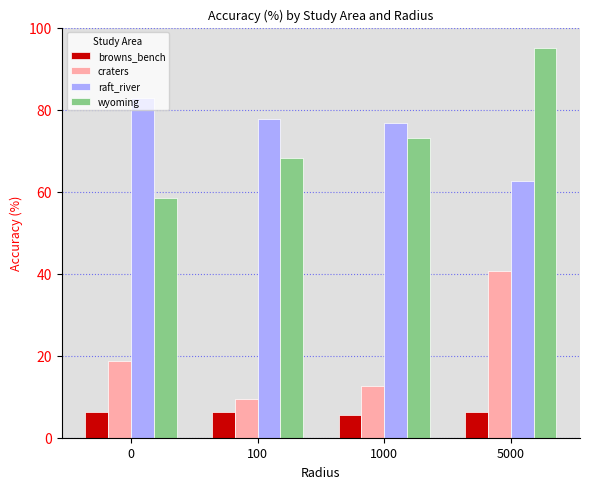

At which category is the sum across all series the highest?

5000